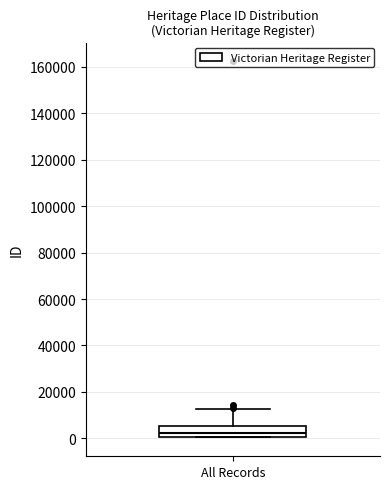

Transcribe this box plot: give where the median line is, the range the box spans, and where the two whiskers end, as read against the y-axis. The values are not printed on the chart, so give them approximately, as read against the axis.

median 2000, box 0 to 6000, whiskers 0 to 12000